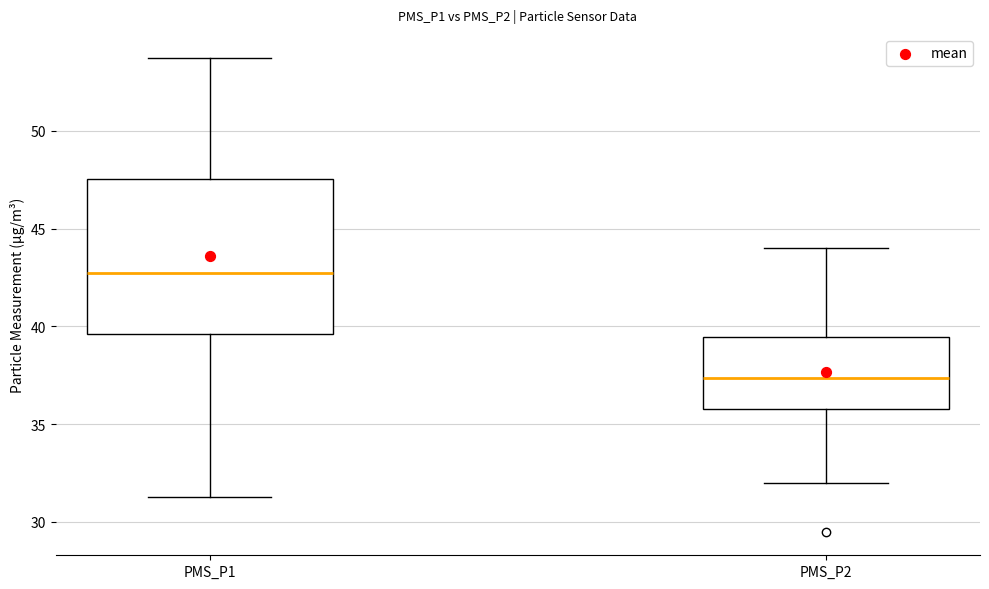

Which box is the tallest, from its lower edge to its upper edge?

PMS_P1